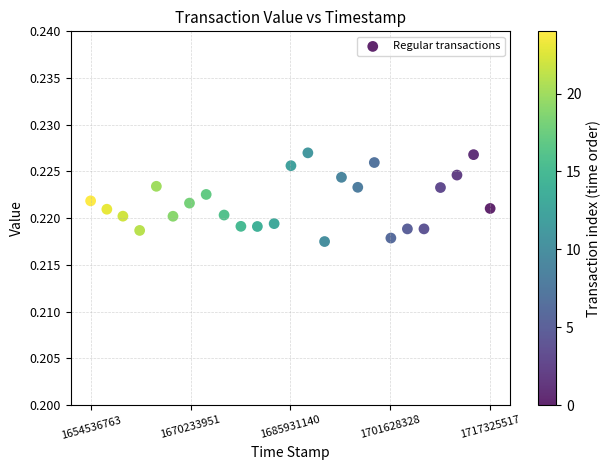

What is the range of X values (max minus min)?

62788754.0